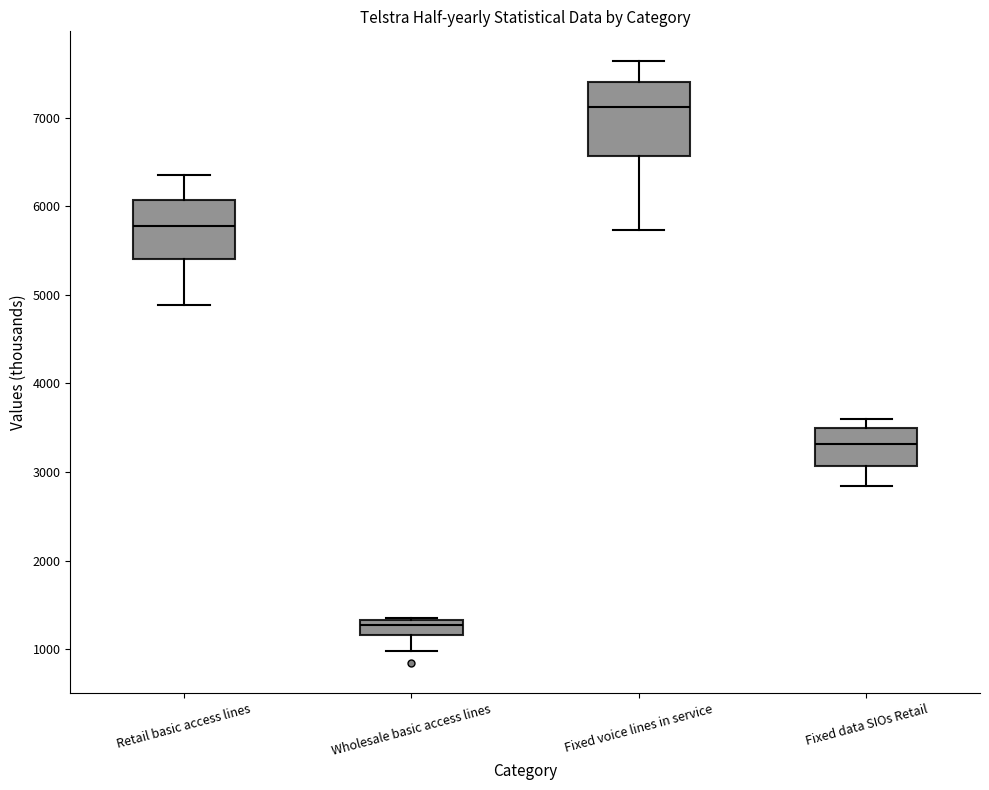

Reading left to right, read every box against the y-axis: the position of its median line, the range the box covers, and the ends of its whiskers. The values are not printed on the chart, so give them approximately, as read against the axis.

Retail basic access lines: median 5800, box 5400 to 6100, whiskers 4900 to 6400
Wholesale basic access lines: median 1300 (just below the box's upper edge), box 1200 to 1300, whiskers 1000 to 1400
Fixed voice lines in service: median 7100, box 6600 to 7400, whiskers 5700 to 7600
Fixed data SIOs Retail: median 3300, box 3100 to 3500, whiskers 2800 to 3600